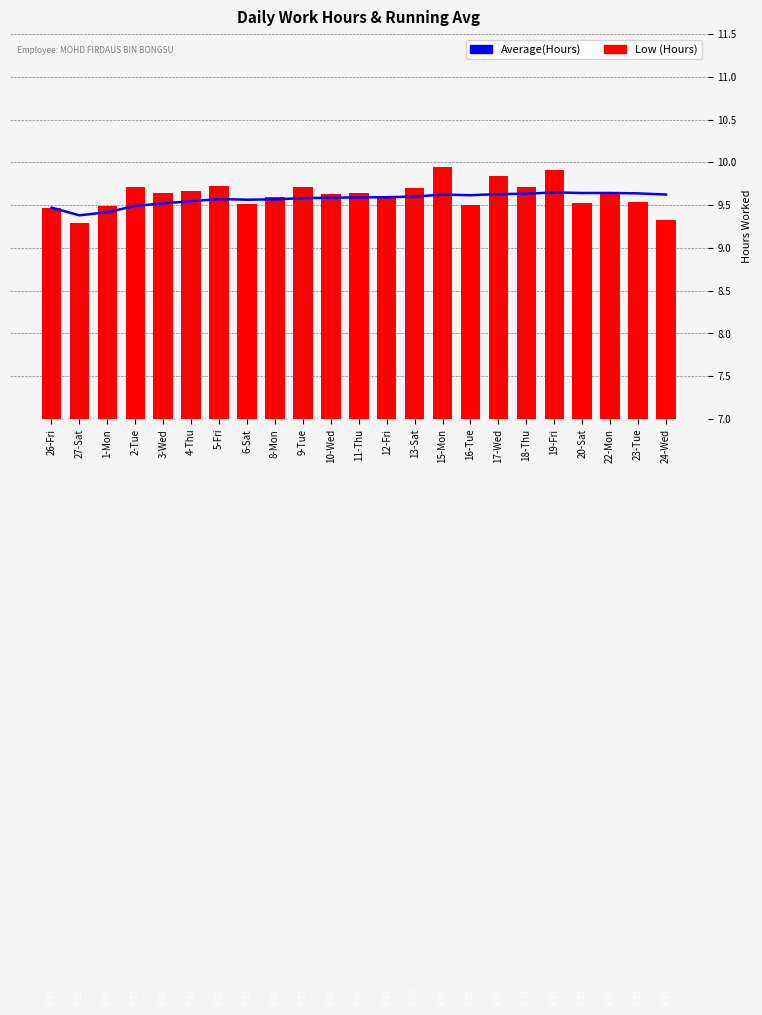

Reading left to right, transcribe all the data shown in this chart.

Average(Hours): 9.5	9.4	9.4	9.5	9.5	9.5	9.6	9.6	9.6	9.6	9.6	9.6	9.6	9.6	9.6	9.6	9.6	9.6	9.6	9.6	9.6	9.6	9.6
Low (Hours): 9.5	9.3	9.5	9.7	9.6	9.7	9.7	9.5	9.6	9.7	9.6	9.6	9.6	9.7	9.9	9.5	9.8	9.7	9.9	9.5	9.7	9.5	9.3